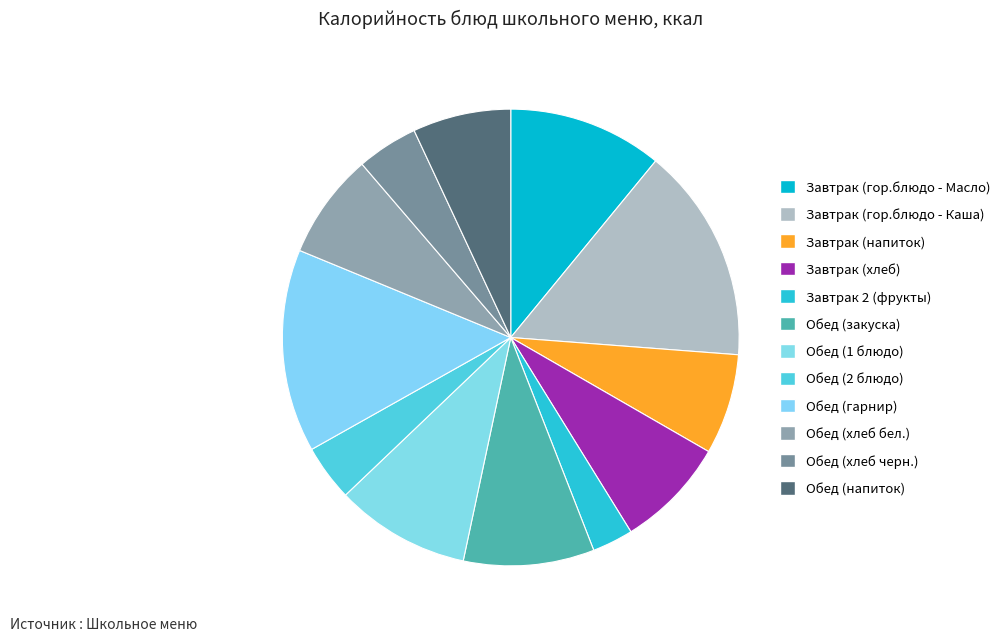

Is it true that Завтрак (хлеб) is 1% of the pie?

False